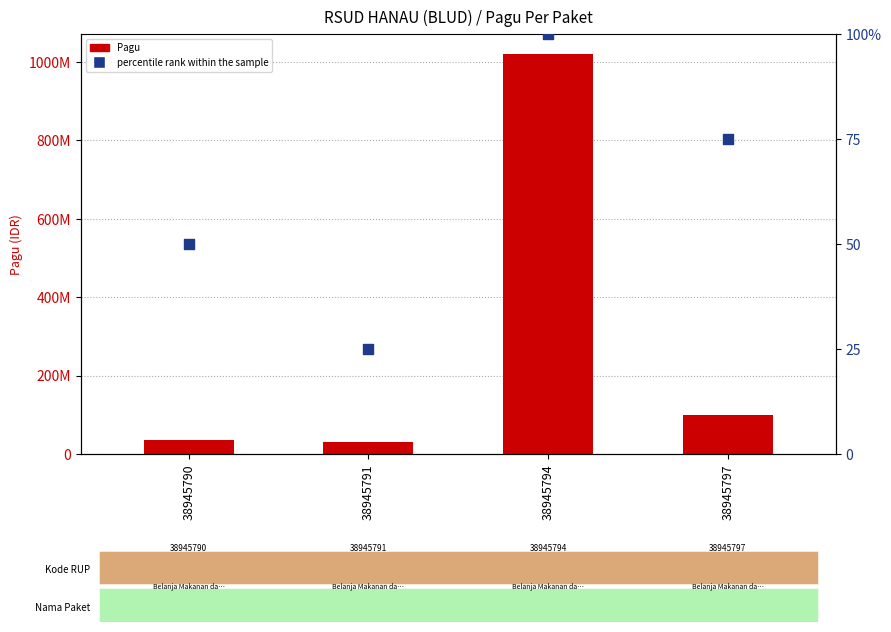

At which category is the sum across all series the highest?

38945794